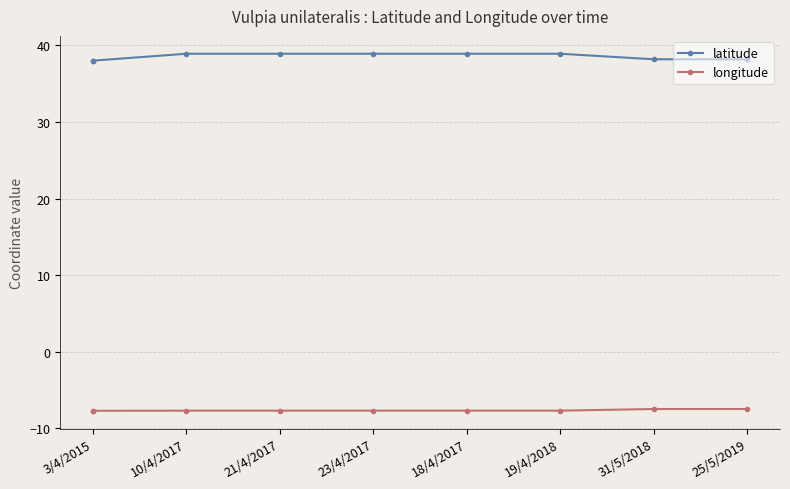

Which label corresponds to the largest value in the chart?

10/4/2017